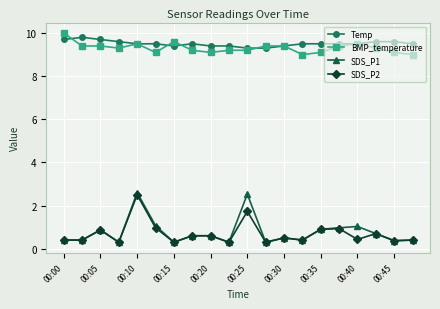

Which series has the largest range (max minus min)?

SDS_P1